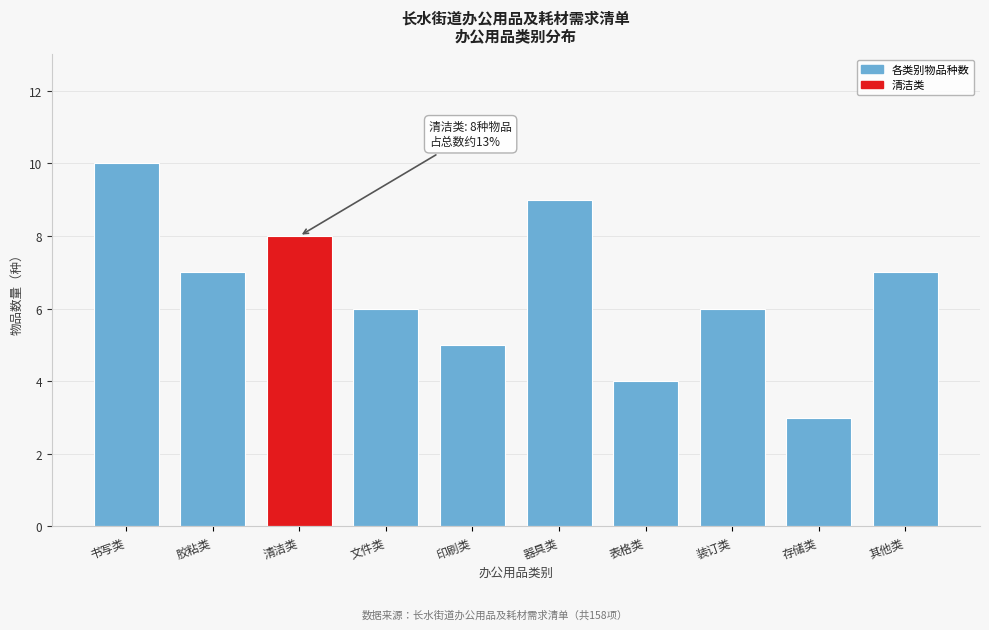

Reading left to right, list all the values displayed in this chart.

书写类=10	胶粘类=7	清洁类=8	文件类=6	印刷类=5	器具类=9	表格类=4	装订类=6	存储类=3	其他类=7